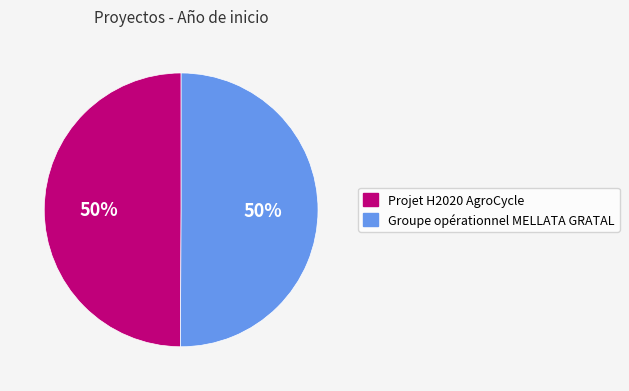

What is the ratio of the value at Groupe opérationnel MELLATA GRATAL to the value at Projet H2020 AgroCycle?

1.0